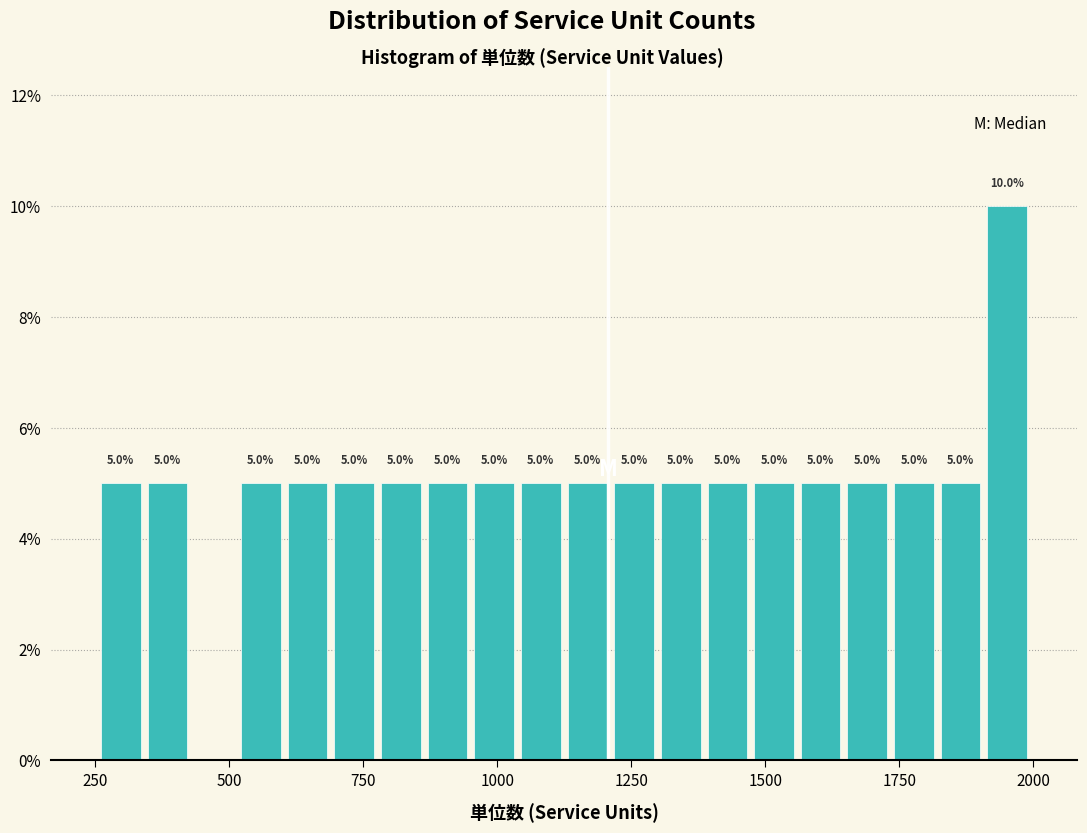

Read against the x-axis, roughly where is the centre of the tallest bar?

1950